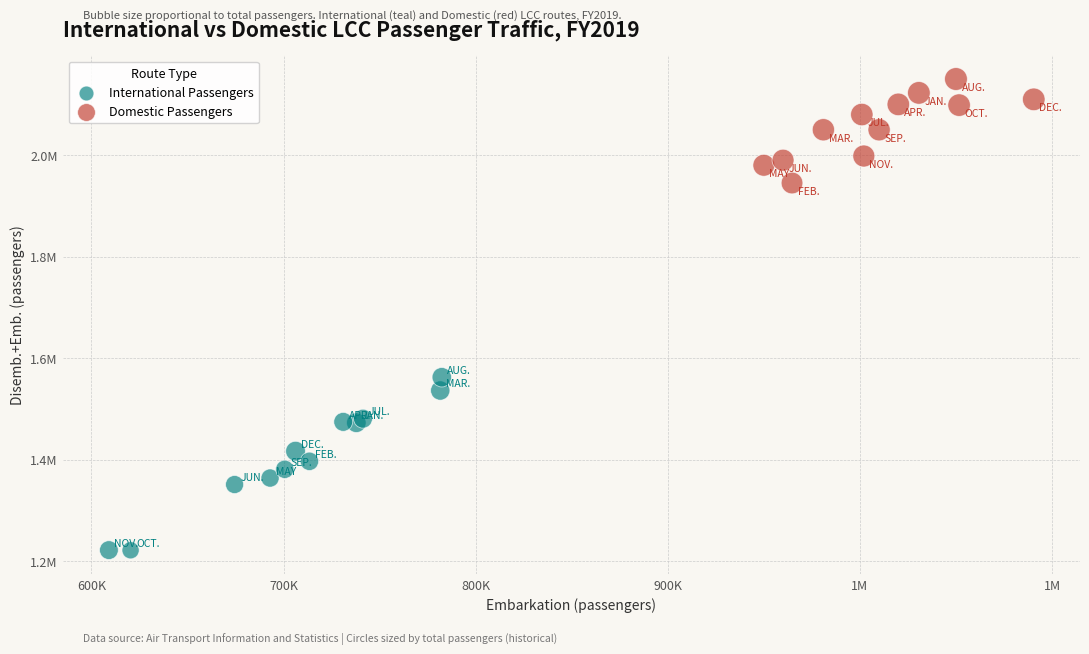

Which series has the largest Y range (max minus min)?

International Passengers